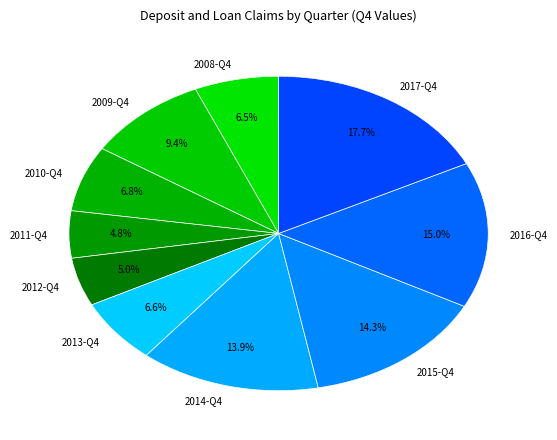

What is the largest slice in the pie chart?

2017-Q4